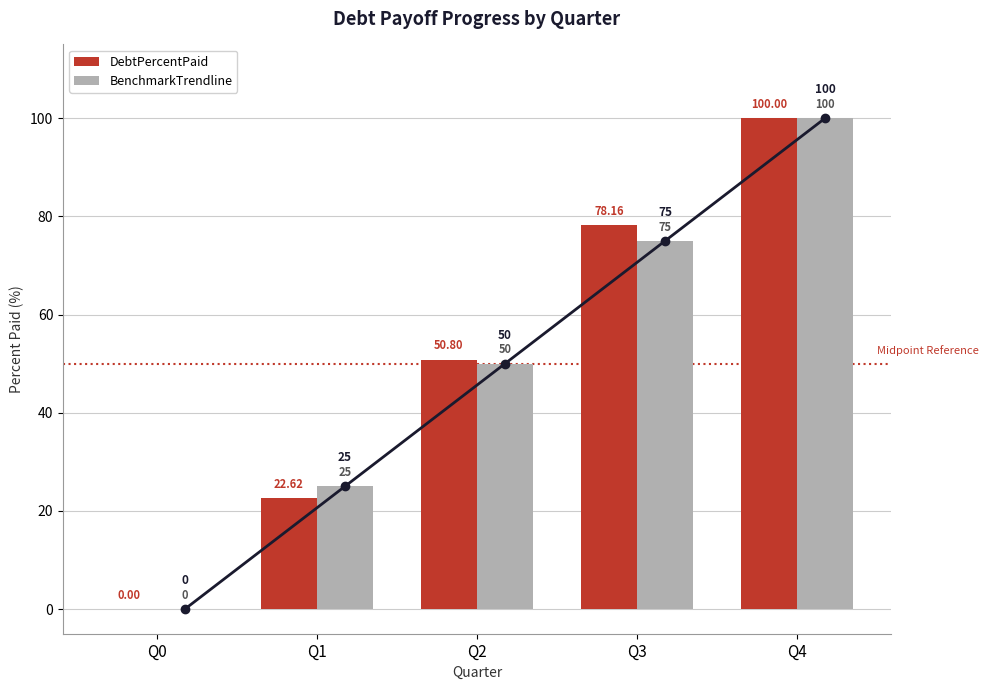

At which category is the sum across all series the highest?

Q4